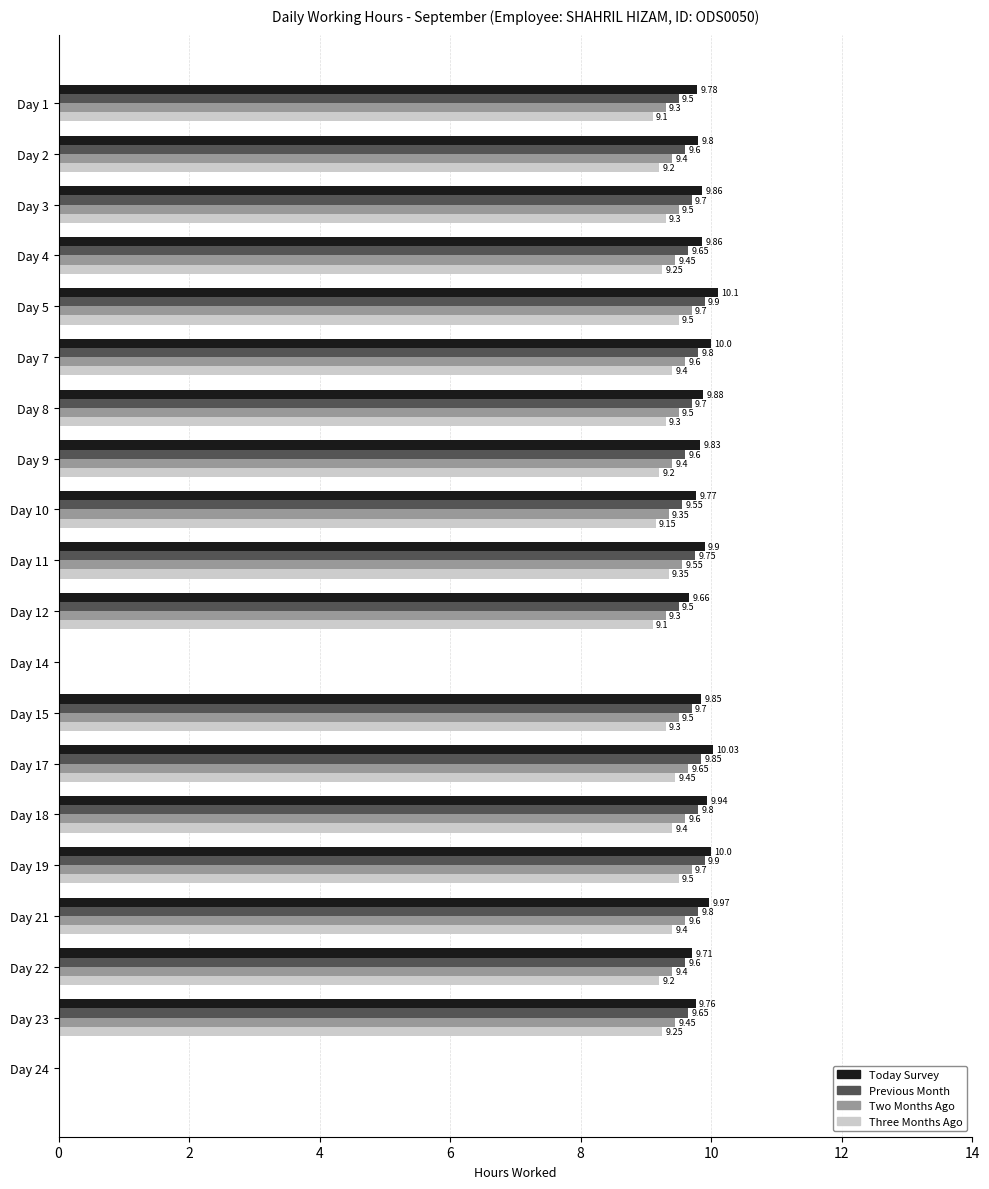

What is the sum of the Two Months Ago values at Day 19 and Day 24?

9.7